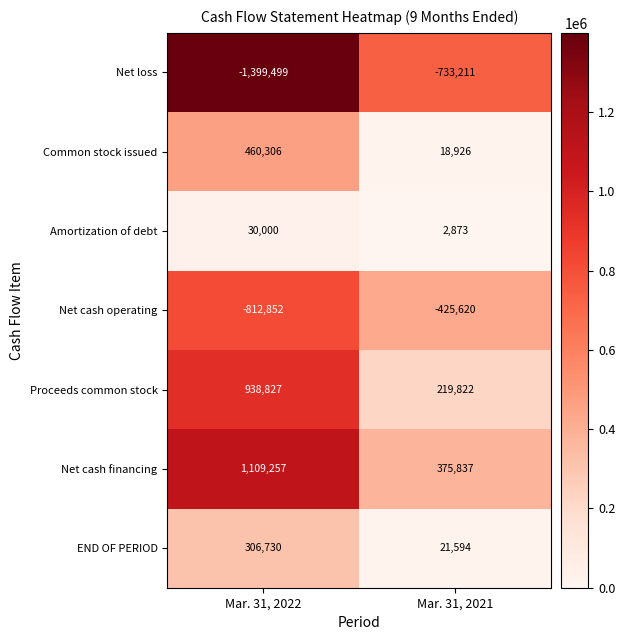

Reading left to right, list all the values displayed in this chart.

Net loss: Mar. 31, 2022=-1399499	Mar. 31, 2021=-733211
Common stock issued: Mar. 31, 2022=460306	Mar. 31, 2021=18926
Amortization of debt: Mar. 31, 2022=30000	Mar. 31, 2021=2873
Net cash operating: Mar. 31, 2022=-812852	Mar. 31, 2021=-425620
Proceeds common stock: Mar. 31, 2022=938827	Mar. 31, 2021=219822
Net cash financing: Mar. 31, 2022=1109257	Mar. 31, 2021=375837
END OF PERIOD: Mar. 31, 2022=306730	Mar. 31, 2021=21594